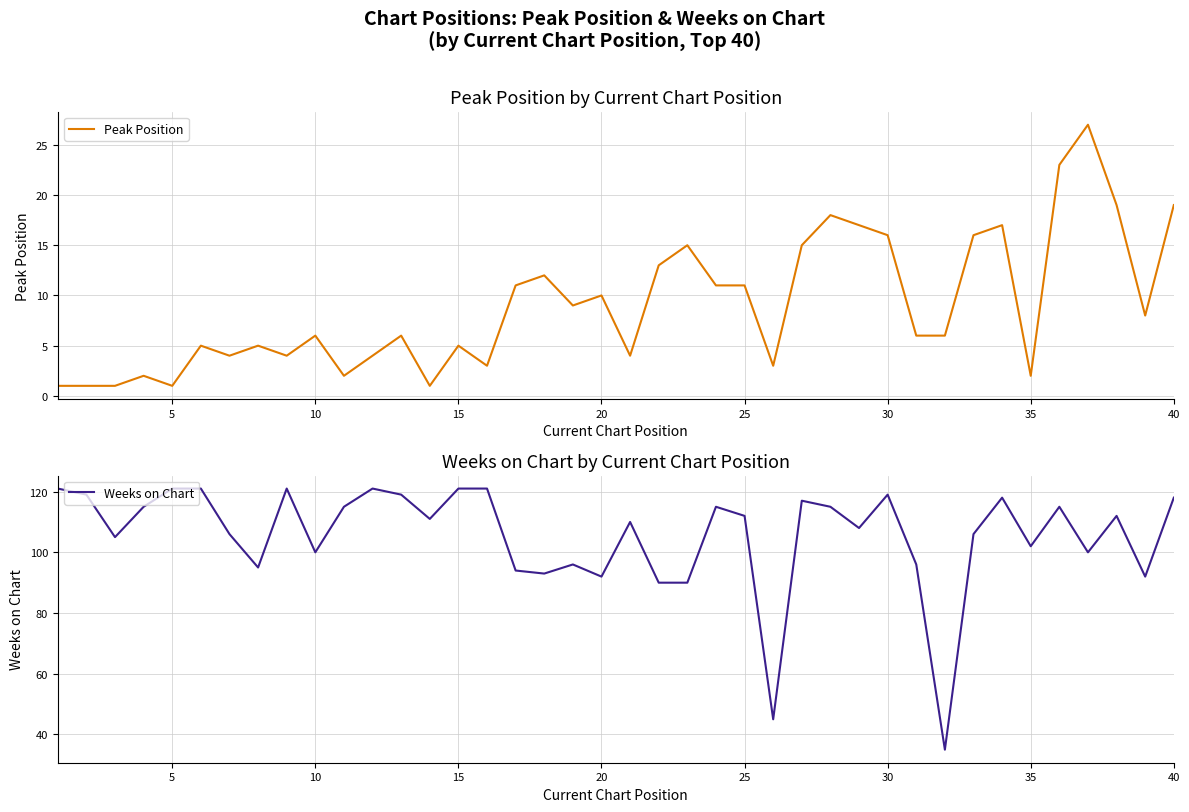

Rank the series by their average value, from highest to lowest.

Weeks on Chart, Peak Position